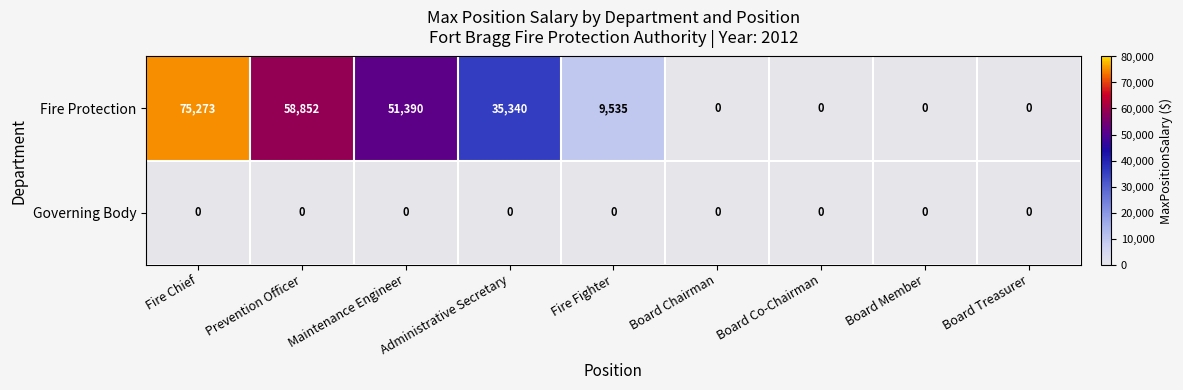

Rank the series by their maximum value, from highest to lowest.

Fire Protection, Governing Body